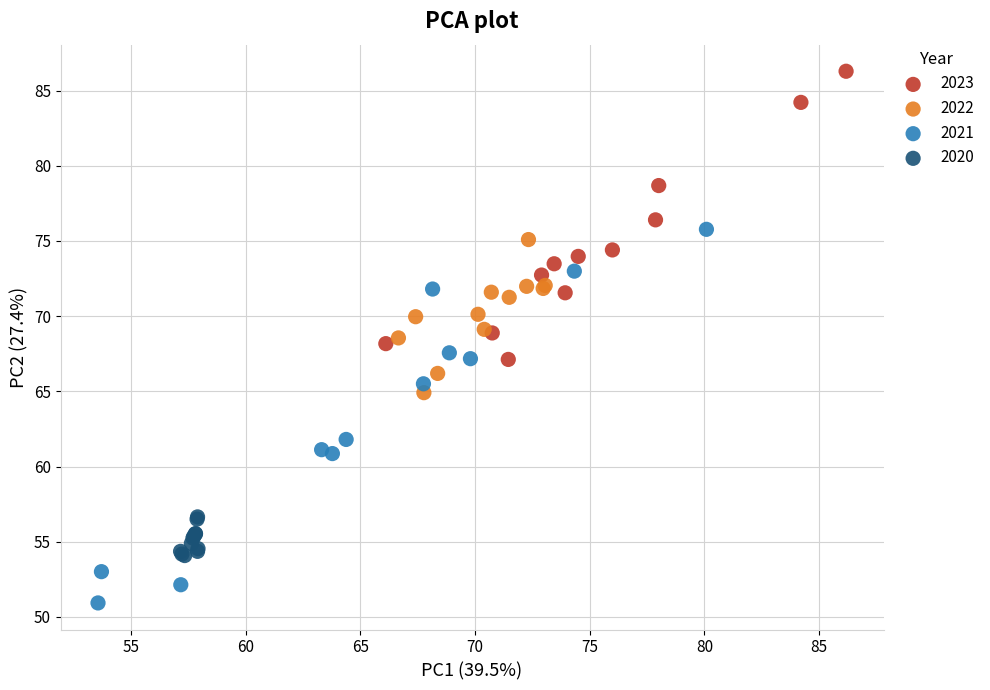

Which series has the widest spread of Y values?

2021